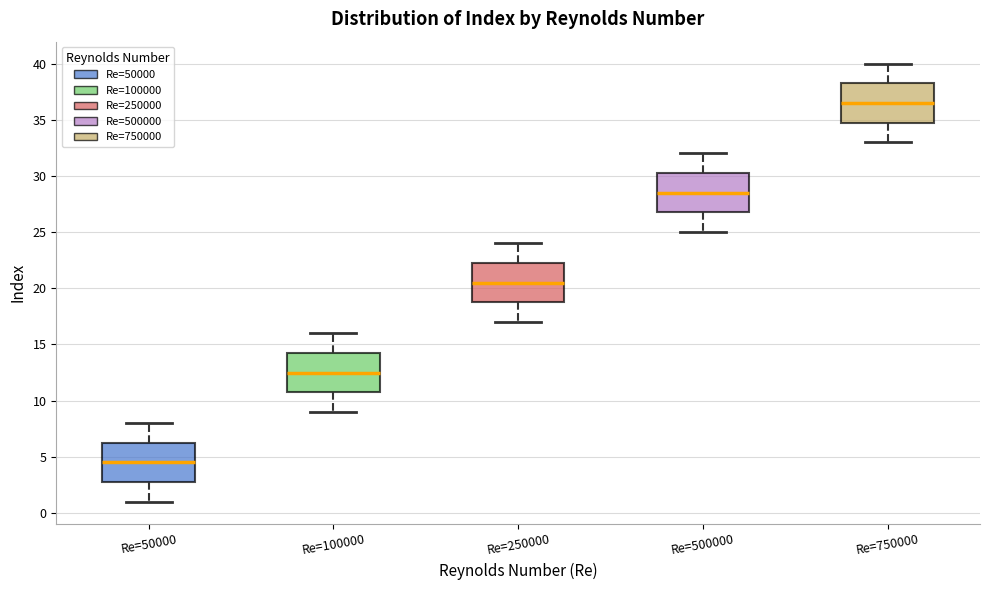

Which box has the lowest median line?

Re=50000